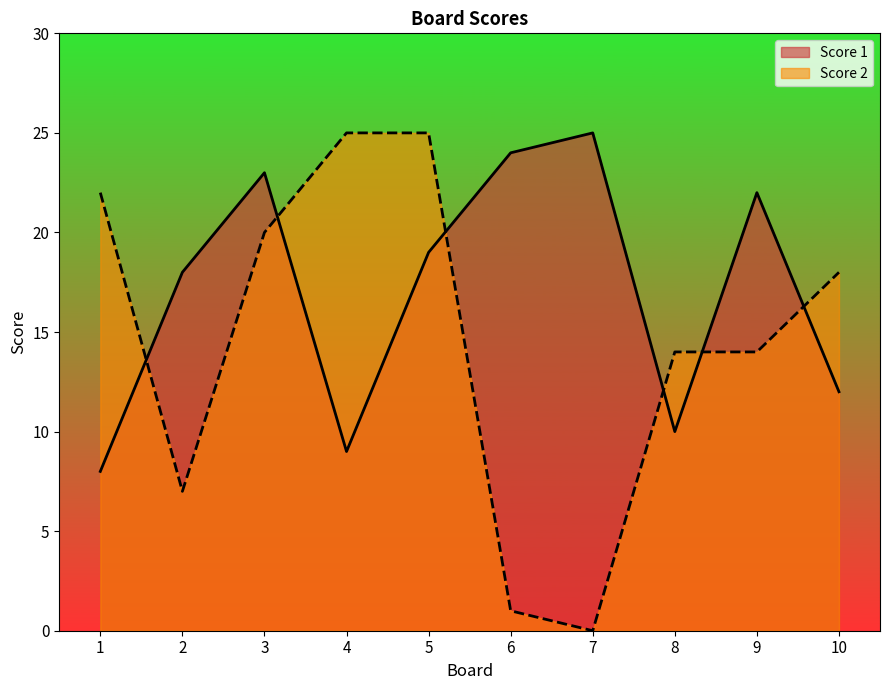

How many lines are shown in the chart?

2